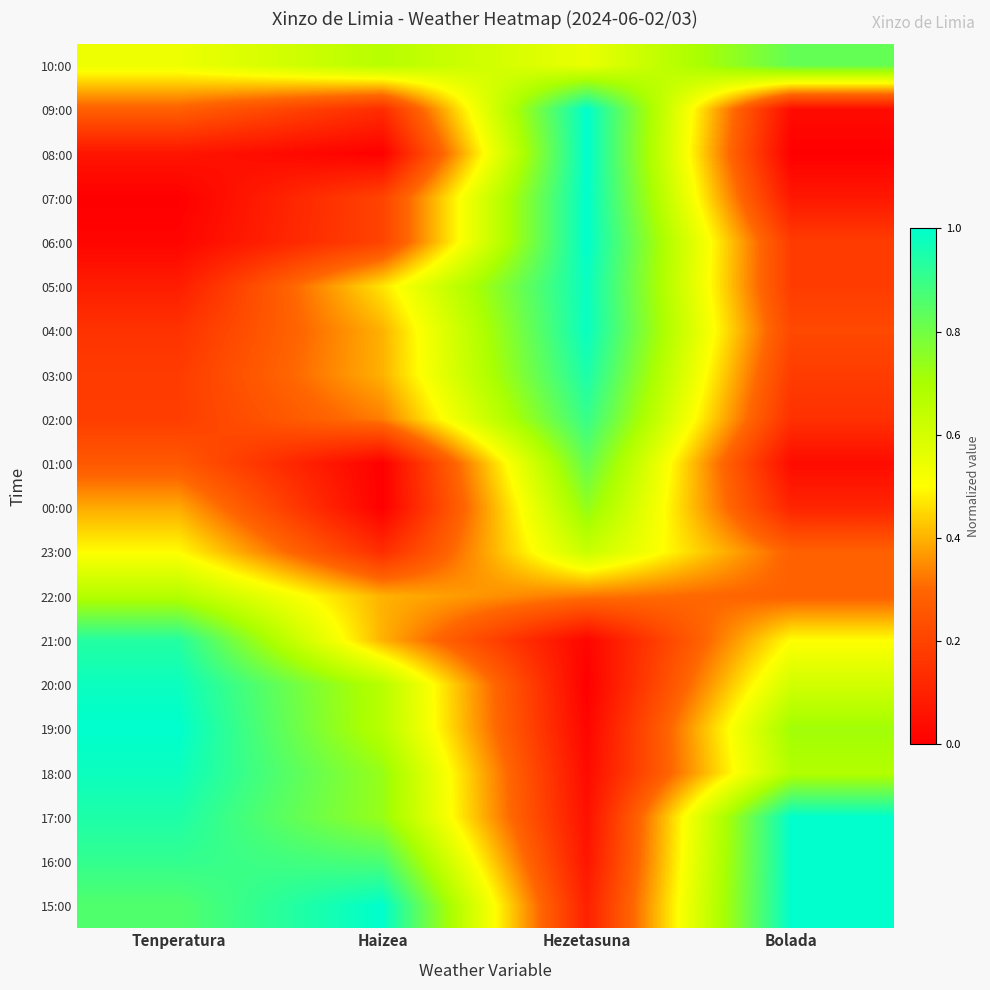

How many series are shown in this chart?

20